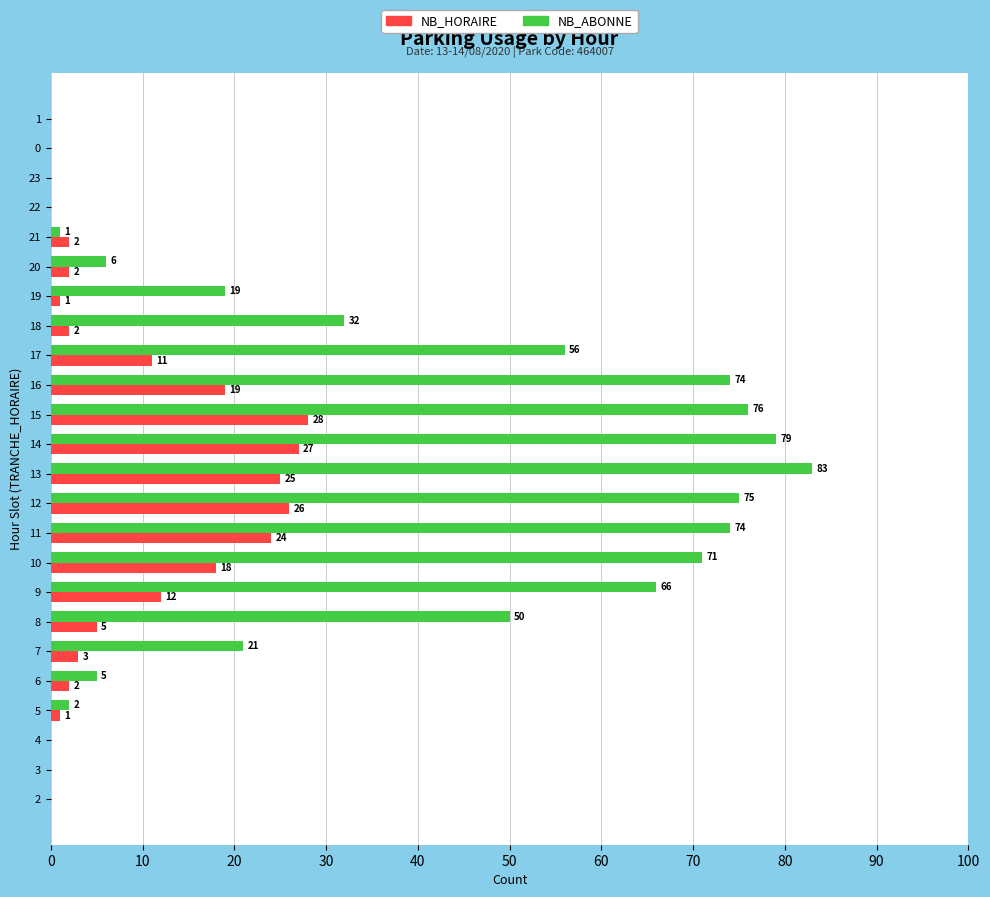

What is the spread (max minus min) of values at 19?

18